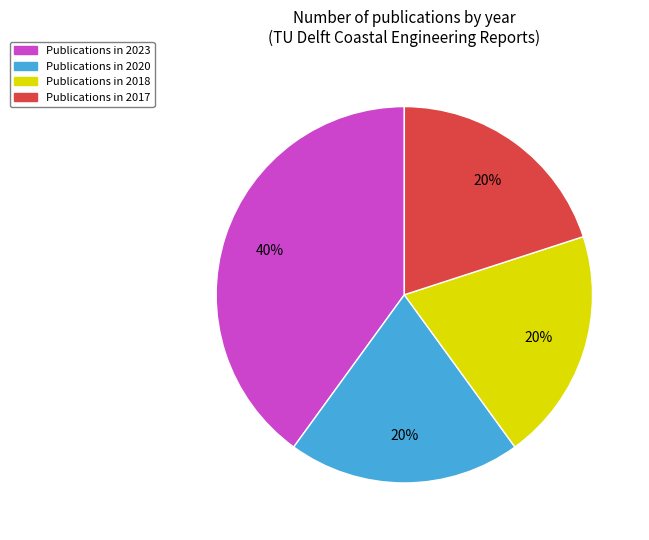

Is there any slice that represents more than half of the pie?

No